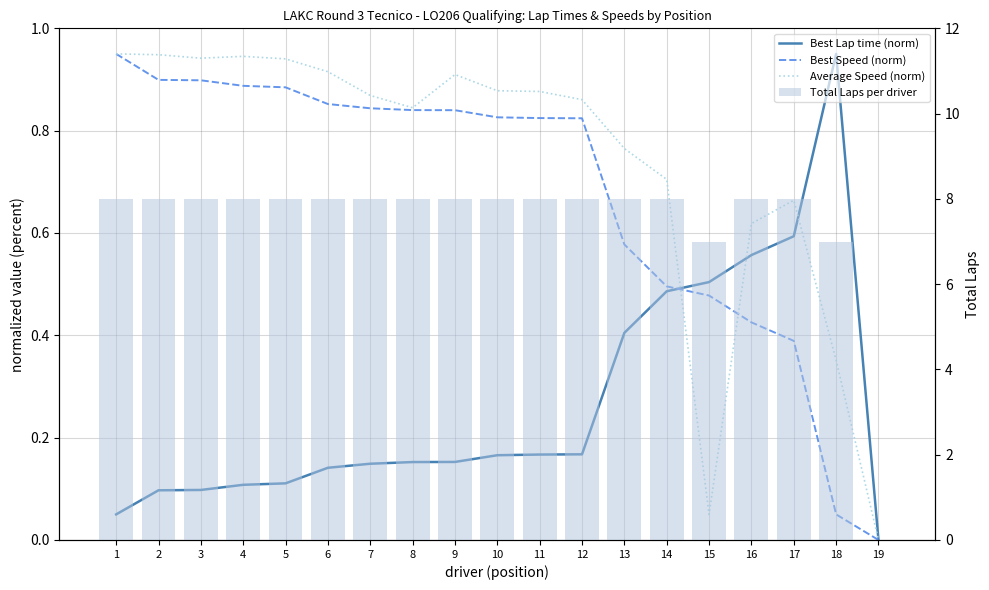

How many values in Total Laps per driver are above zero?

18